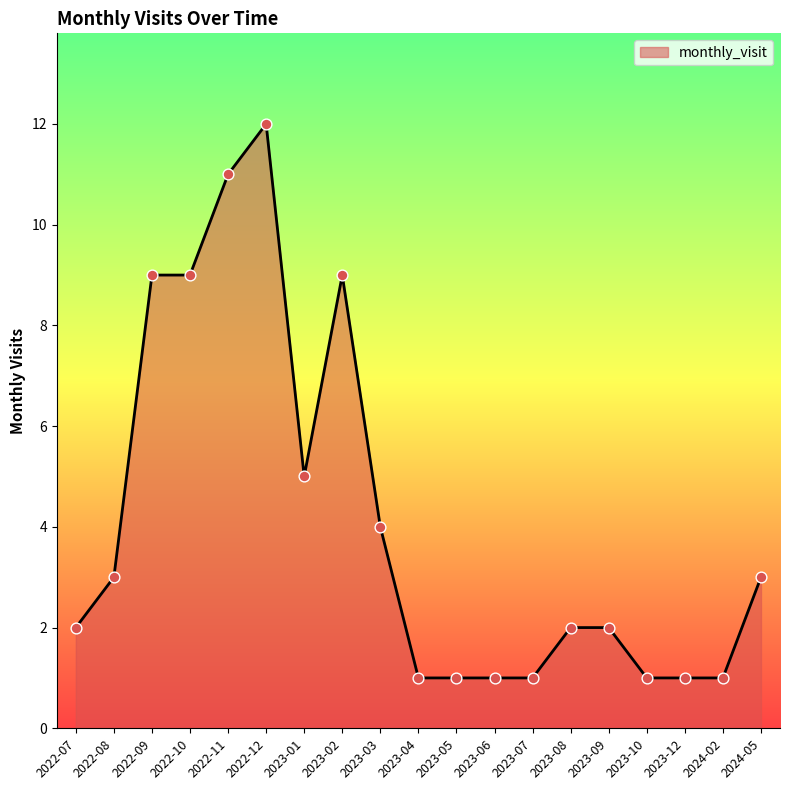

Approximately how many times larger is the value at 2023-02 compared to 2022-11?

0.8